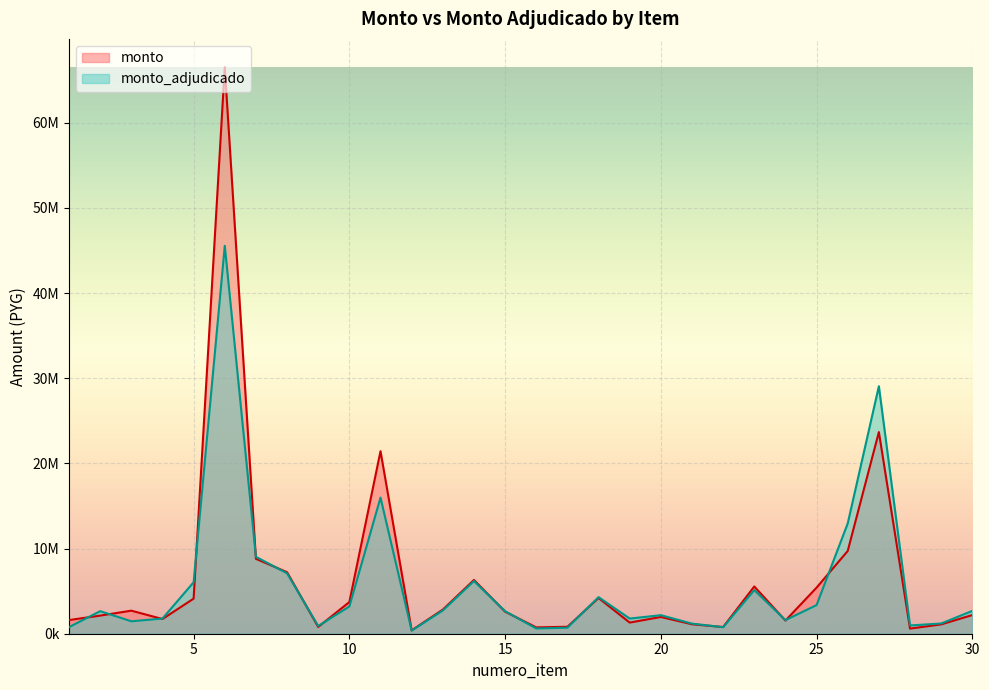

What is the difference between the maximum and minimum values in the monto series?

66115016